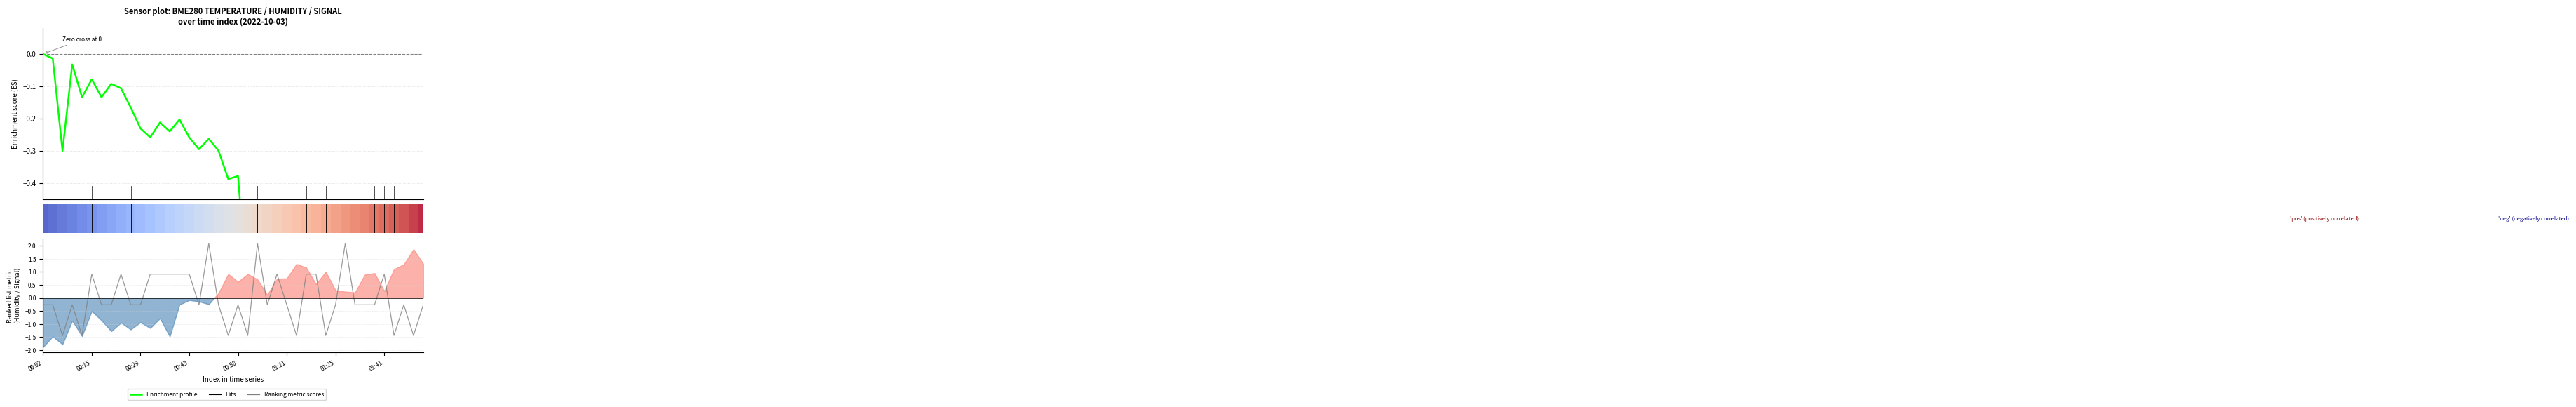

True or false: Enrichment profile has a value of -0.6 at 27.

True